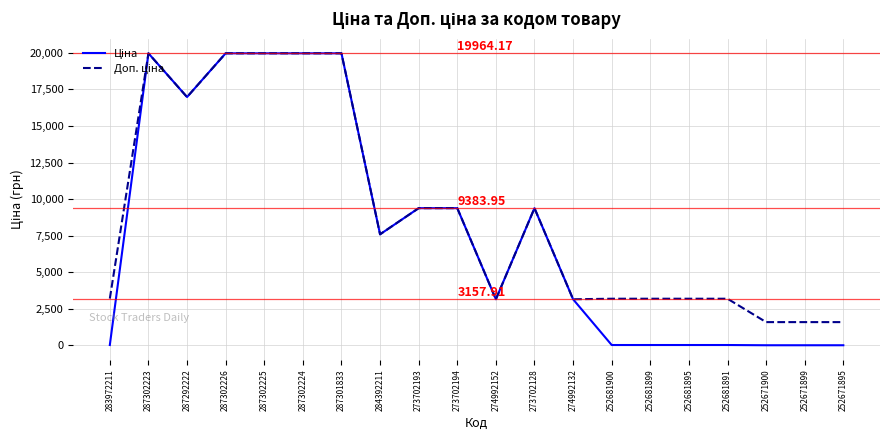

What is the total value across all series at 287301833?

39928.3